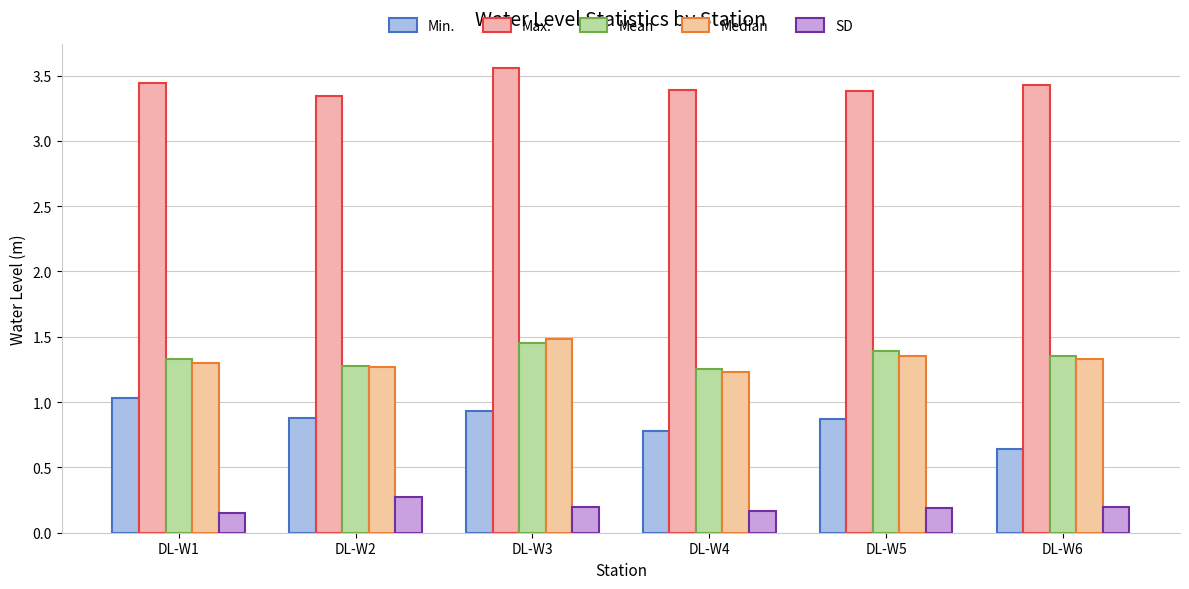

At which category is the sum across all series the highest?

DL-W3